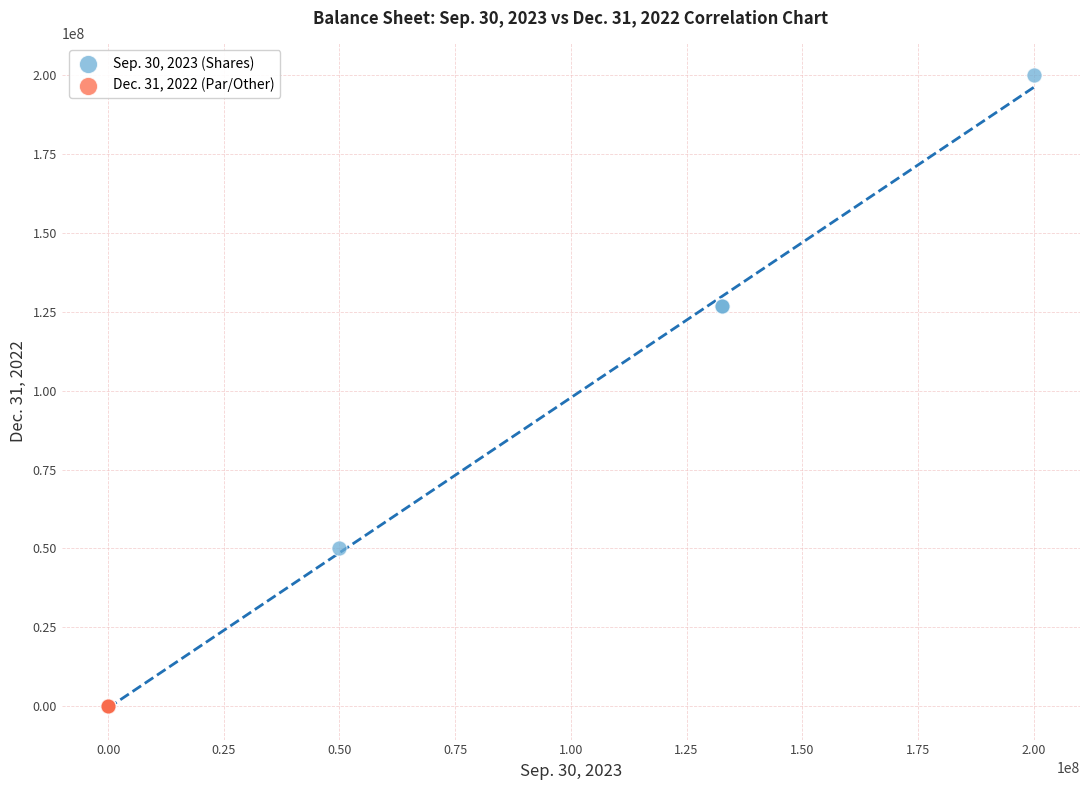

Which series has the largest Y range (max minus min)?

Sep. 30, 2023 (Shares)